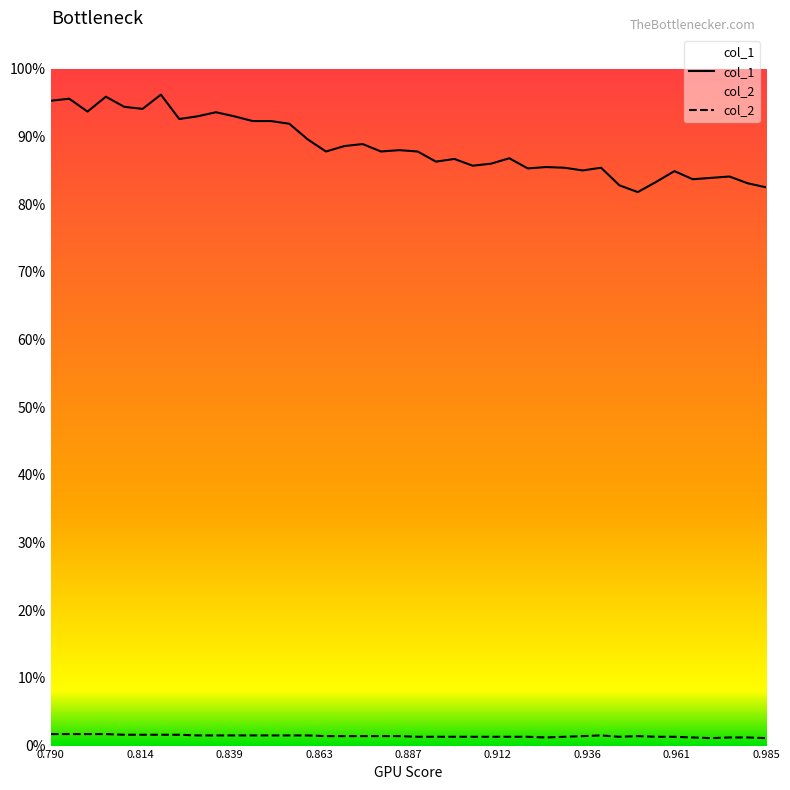

True or false: col_2 and col_1 cross at least once.

False